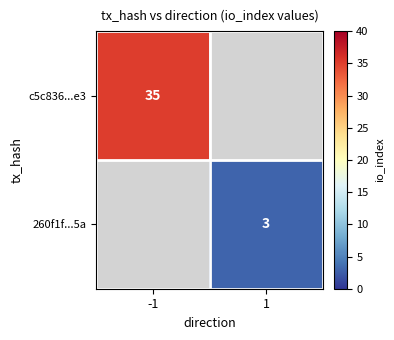

Is it true that c5c836...e3 equals 35 at -1?

True